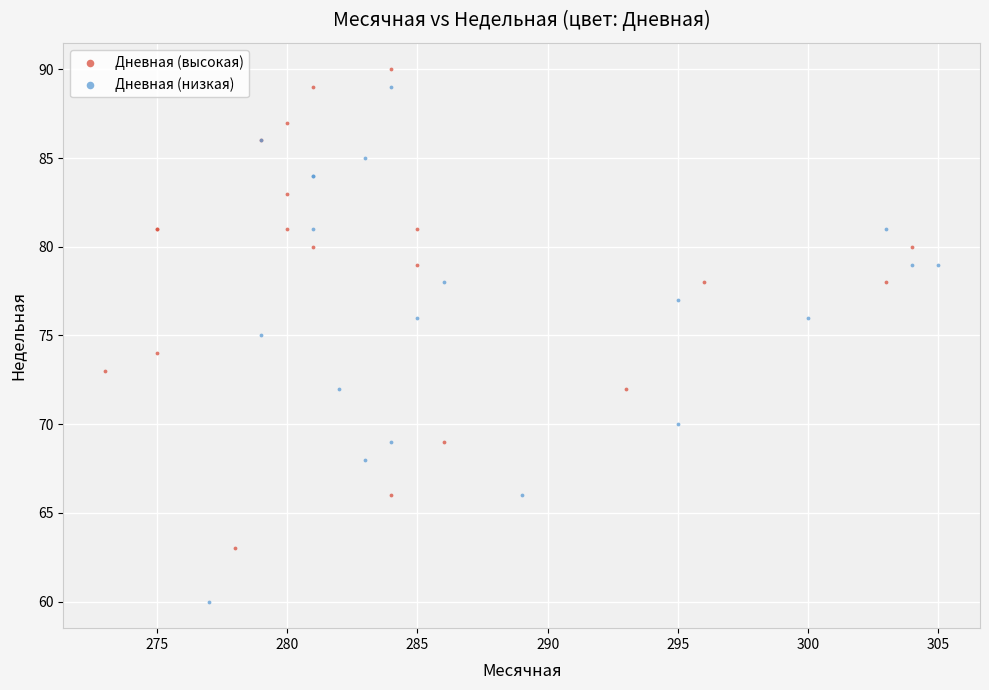

Which series contains the lowest Y value?

Дневная (низкая)